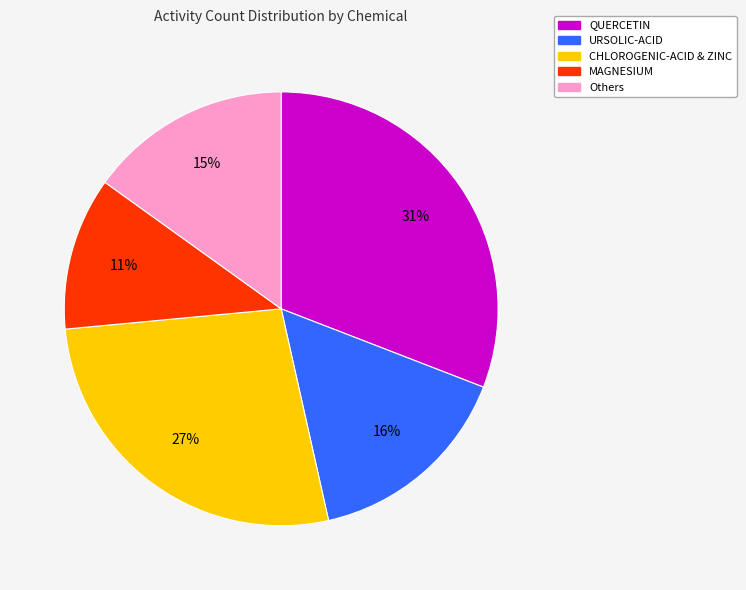

Does any single category account for the majority?

No